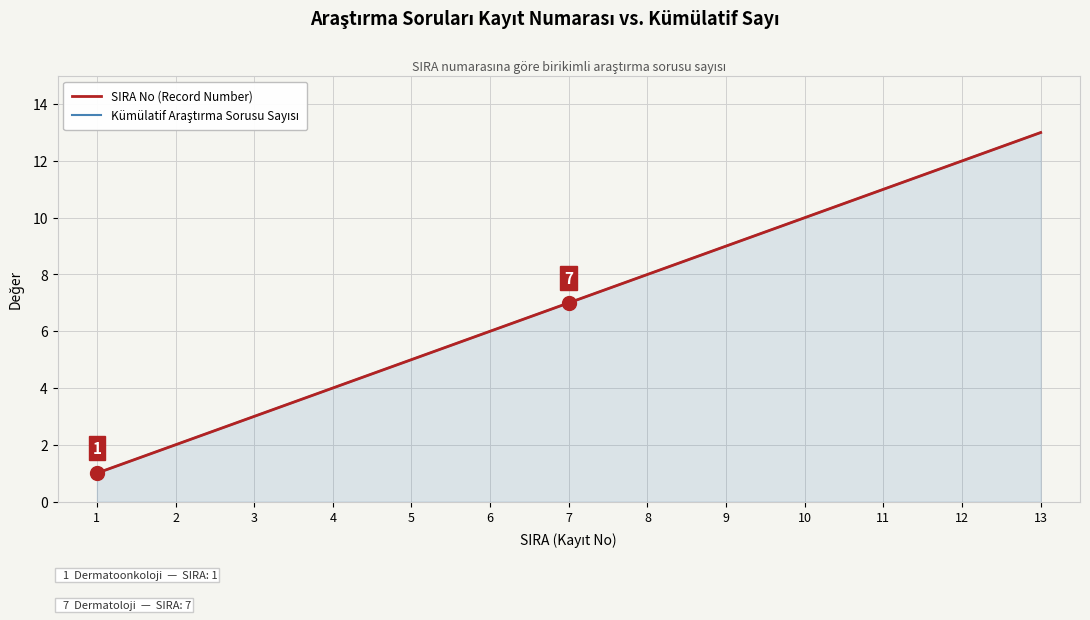

What is the minimum value for SIRA No (Record Number)?

1